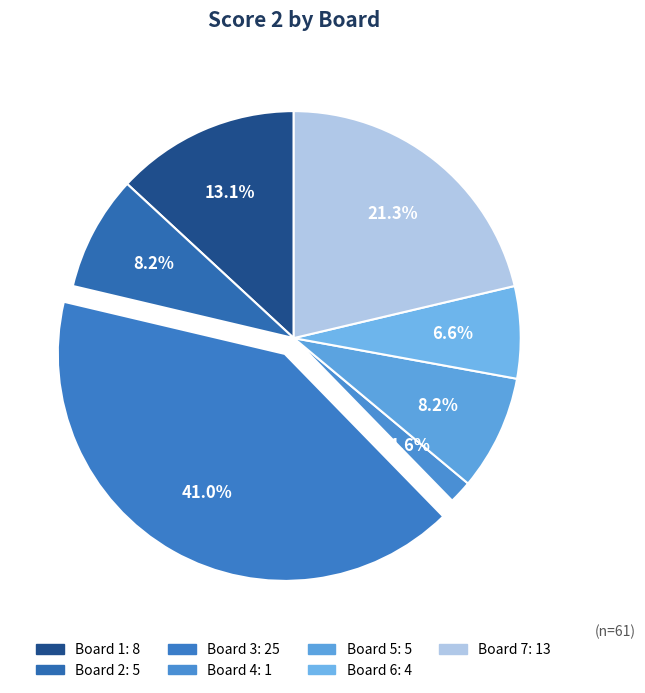

Does any single category account for the majority?

No